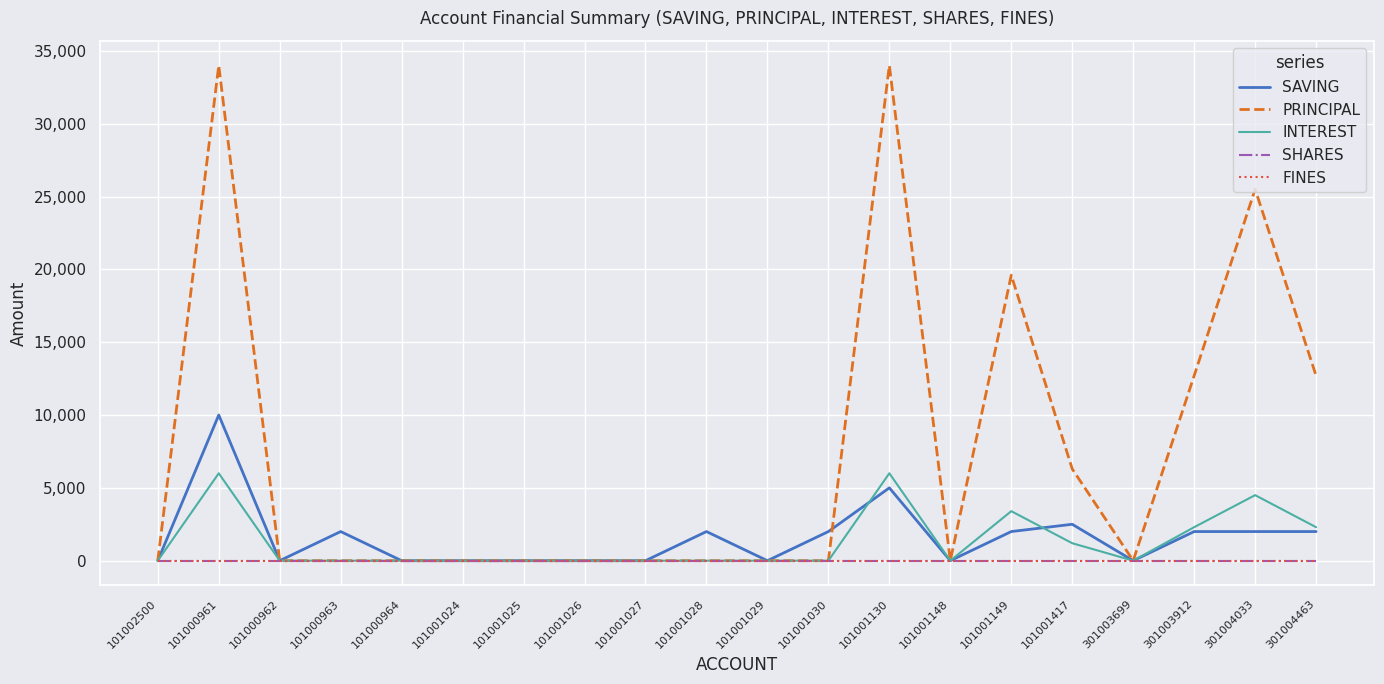

Does the chart have visible grid lines?

Yes